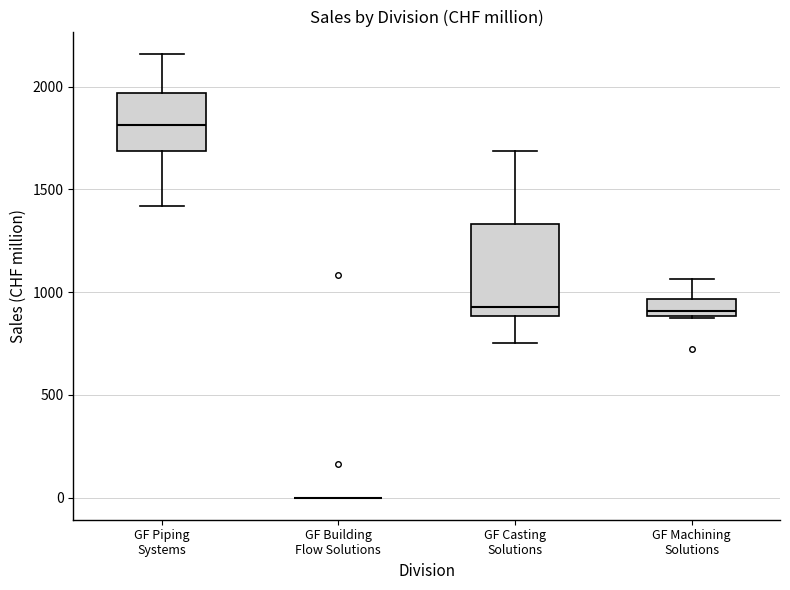

Reading left to right, transcribe this box plot: for each box, give where its median line is, the range the box spans, and where its two whiskers end, as read against the y-axis. The values are not printed on the chart, so give them approximately, as read against the axis.

GF Piping Systems: median 1800, box 1700 to 1950, whiskers 1400 to 2150
GF Building Flow Solutions: box collapsed to a line at 0, whiskers 0 to 0
GF Casting Solutions: median 950, box 900 to 1350, whiskers 750 to 1700
GF Machining Solutions: median 900 (just above the box's lower edge), box 900 to 950, whiskers 850 to 1050